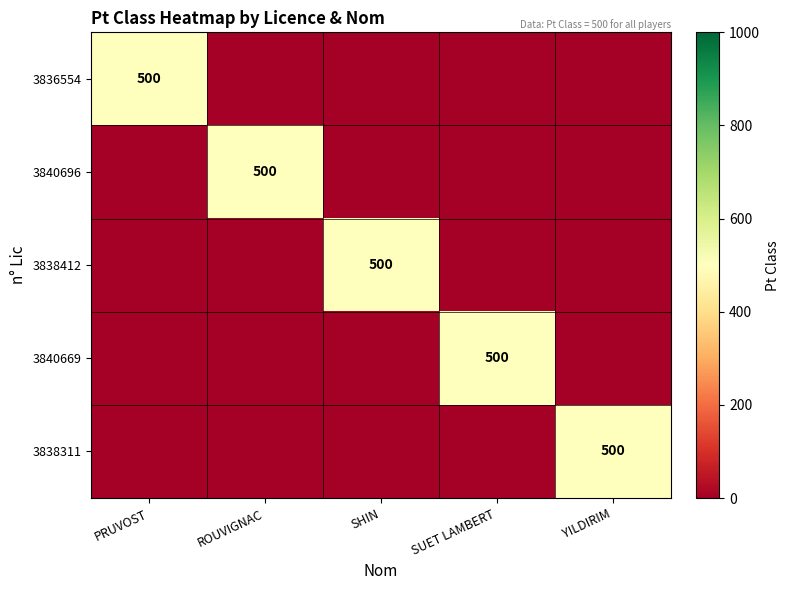

True or false: 3840696 has a value of 800 at ROUVIGNAC.

False